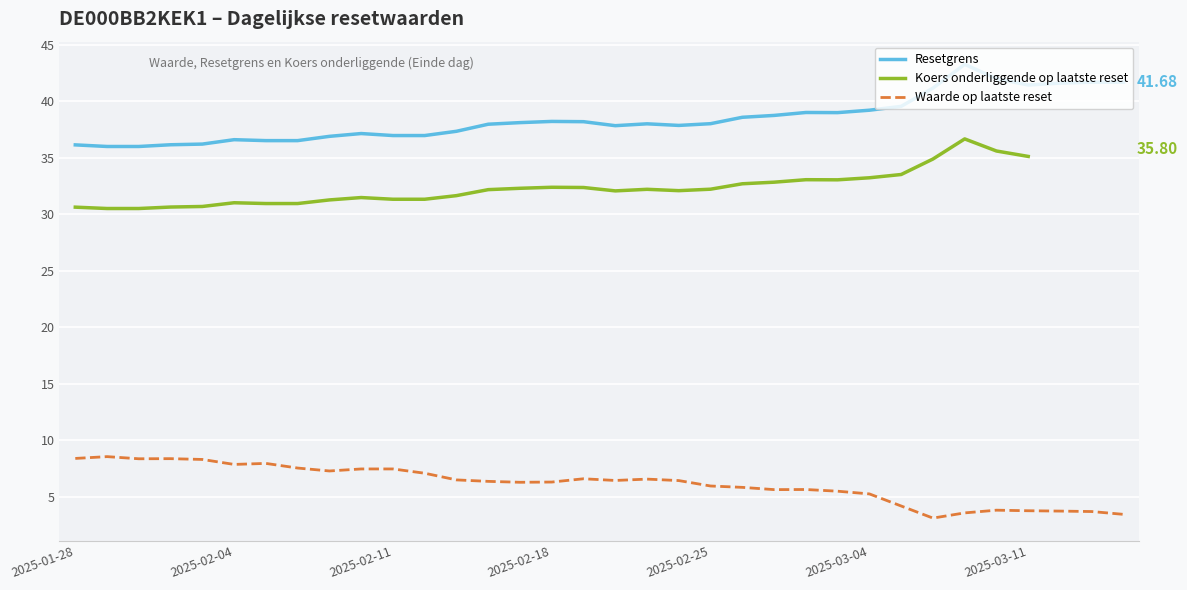

List the series in order of their peak value, lowest first.

Waarde op laatste reset, Koers onderliggende op laatste reset, Resetgrens